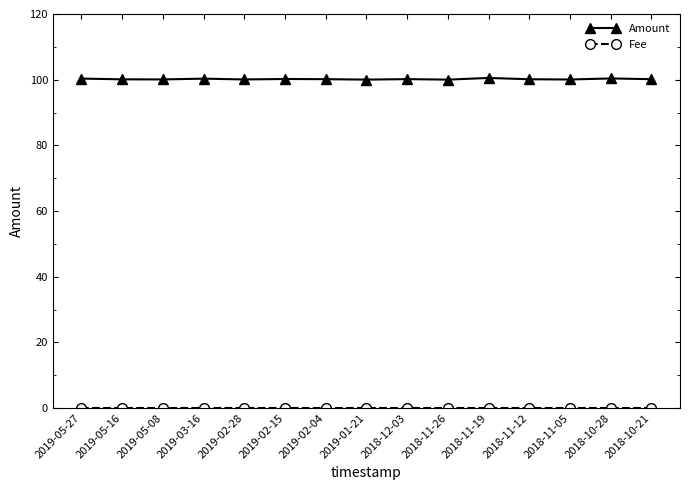

What is the label of the 2nd point from the left?

2019-05-16